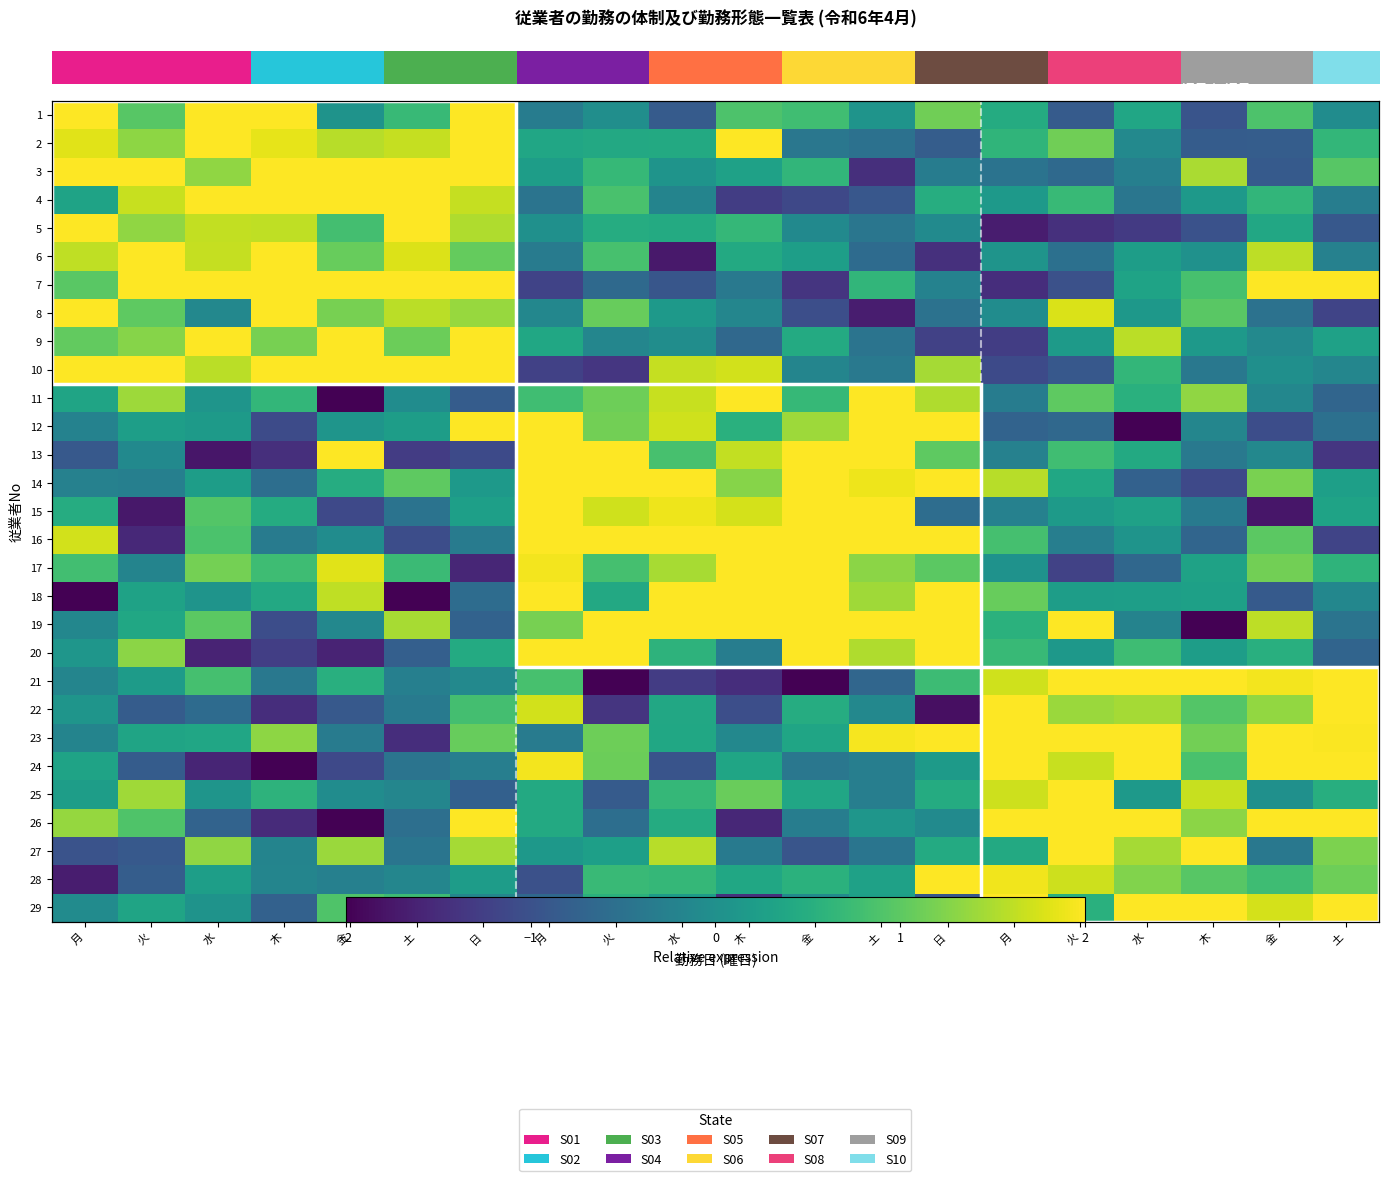

How many values in row_8 are above zero?

13